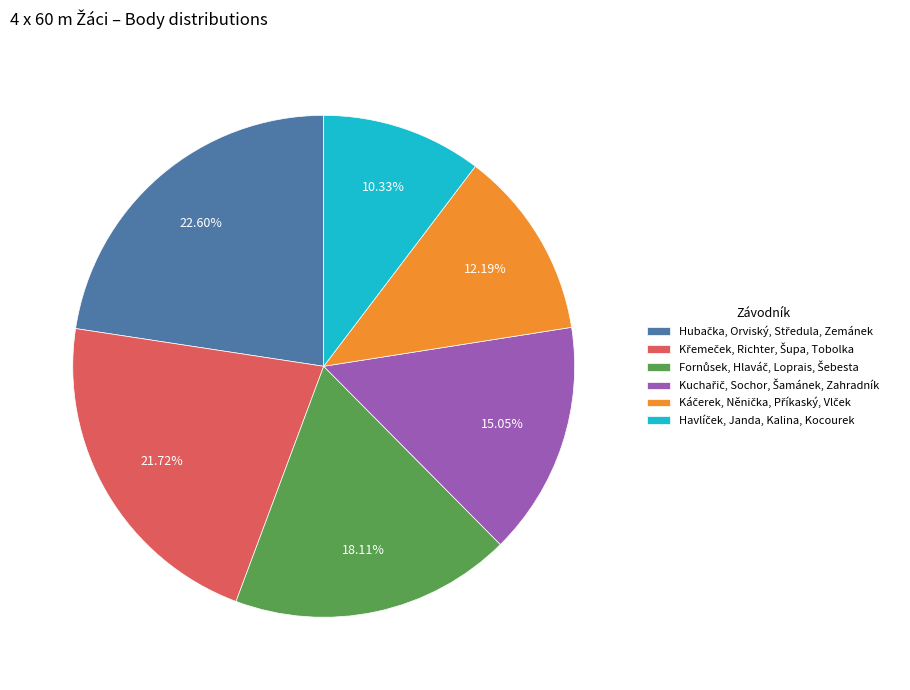

Does any single category account for the majority?

No